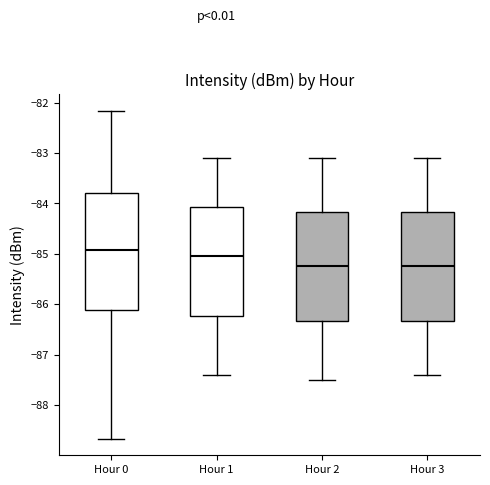

Where is the lower edge of the box for Hour 2 on the y-axis? The values are not printed on the chart, so give them approximately, as read against the axis.

-86.3